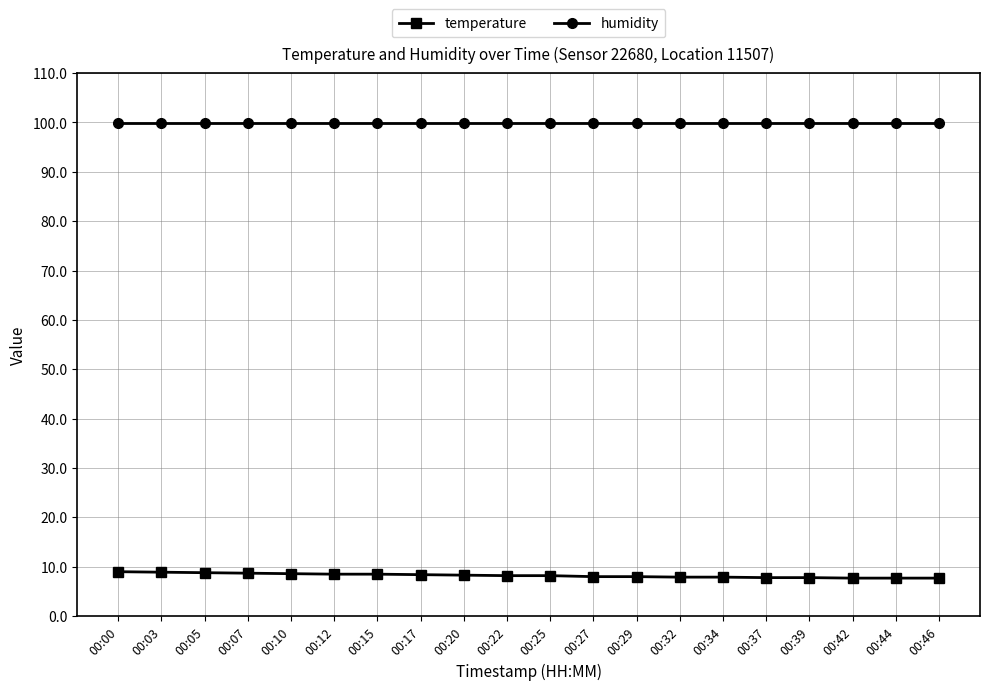

Which series has the largest total across all categories?

humidity